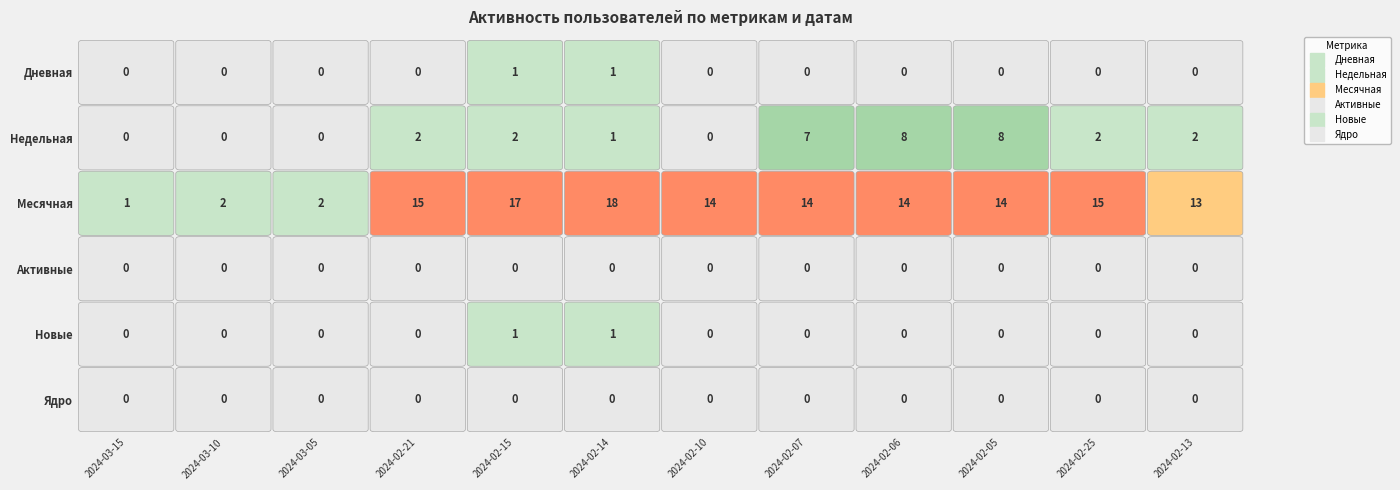

Where is Активные nearest to the value 0?

2024-03-15